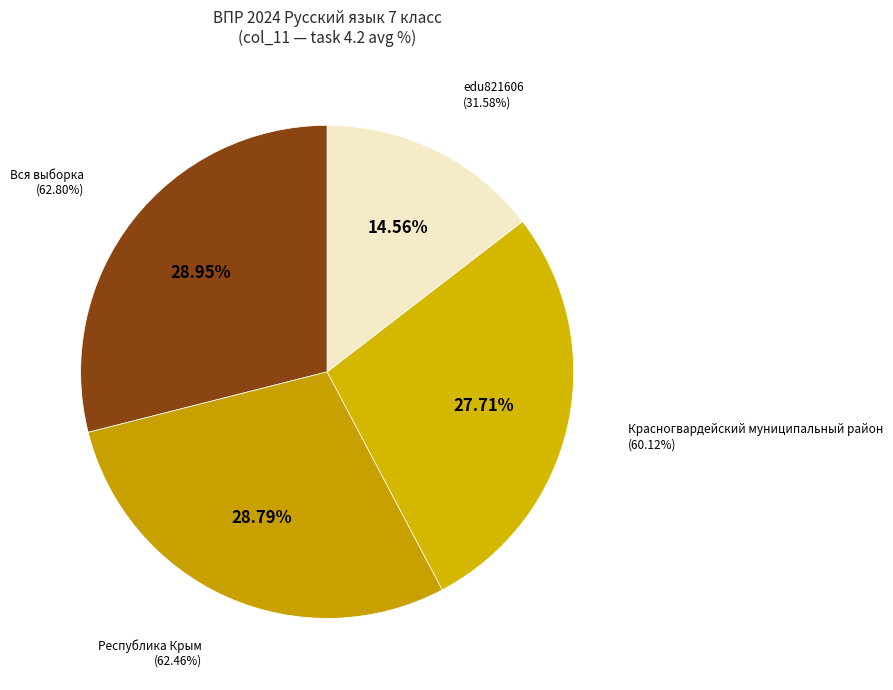

To the nearest percent, what portion does edu821606 represent?

15%